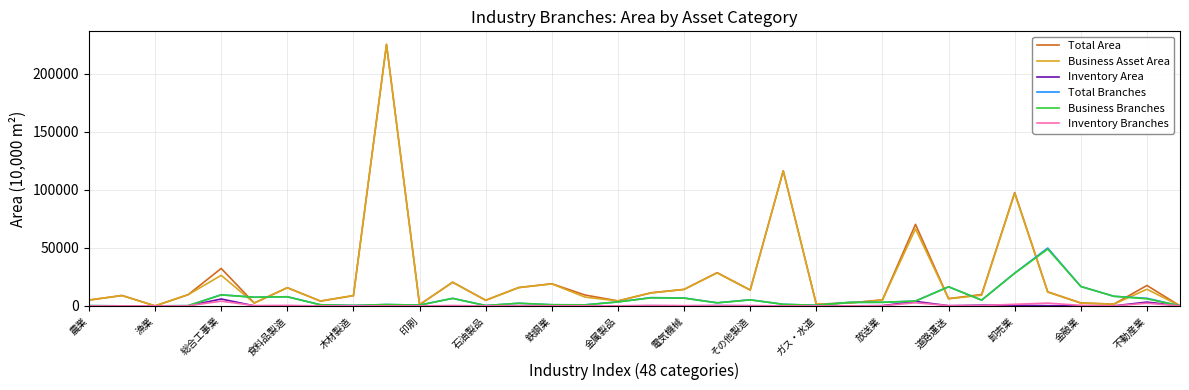

How many lines are shown in the chart?

6